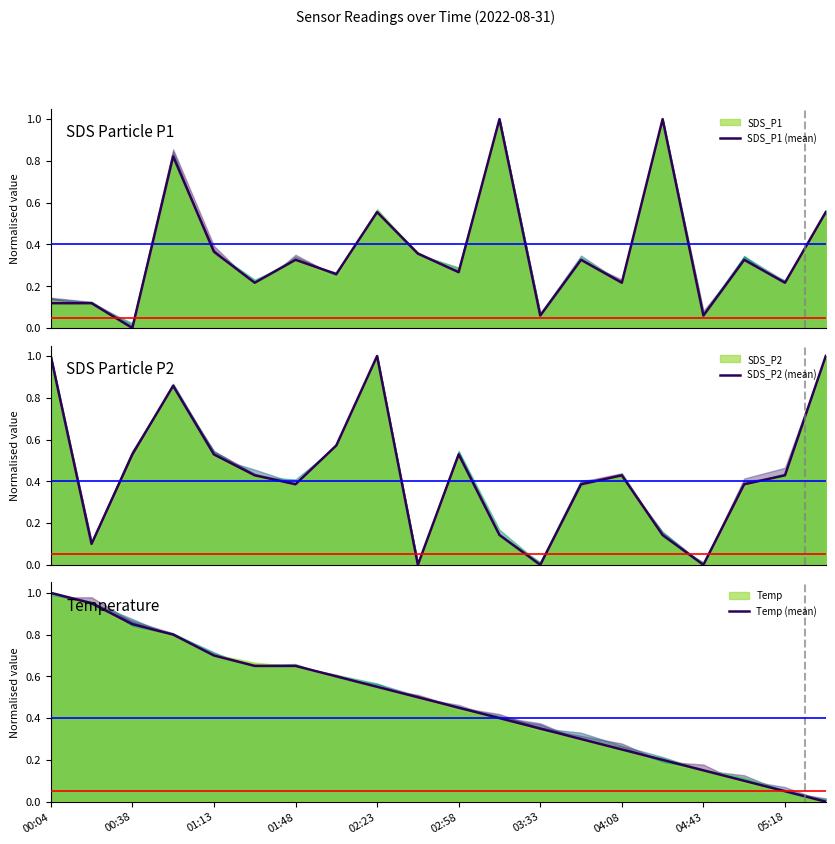

How many values in Temp (mean) are above zero?

19